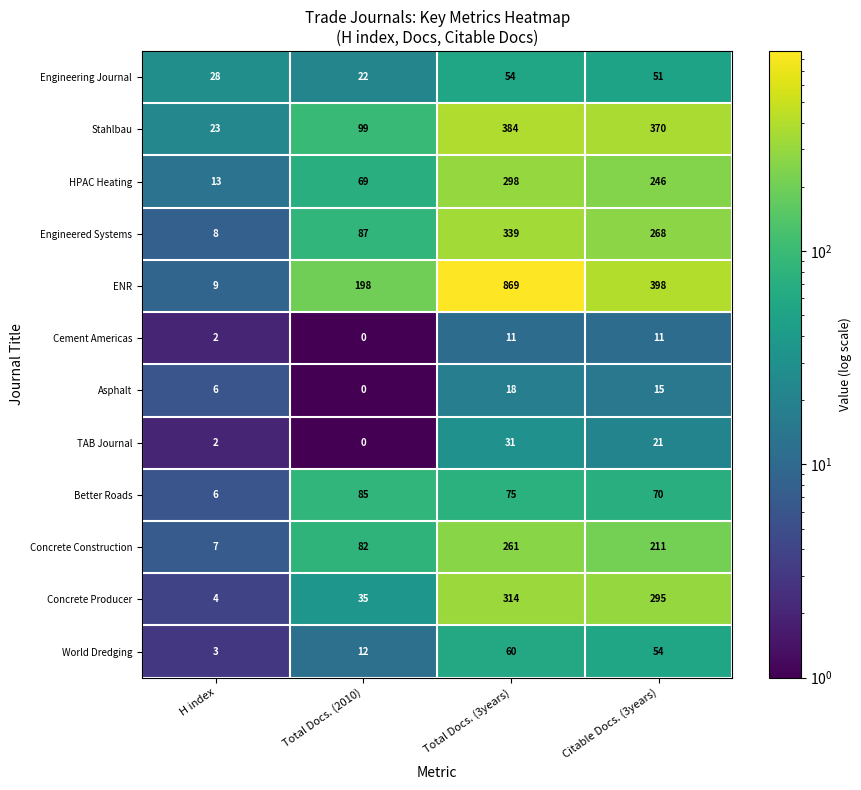

What value does the ENR series have at H index?

9